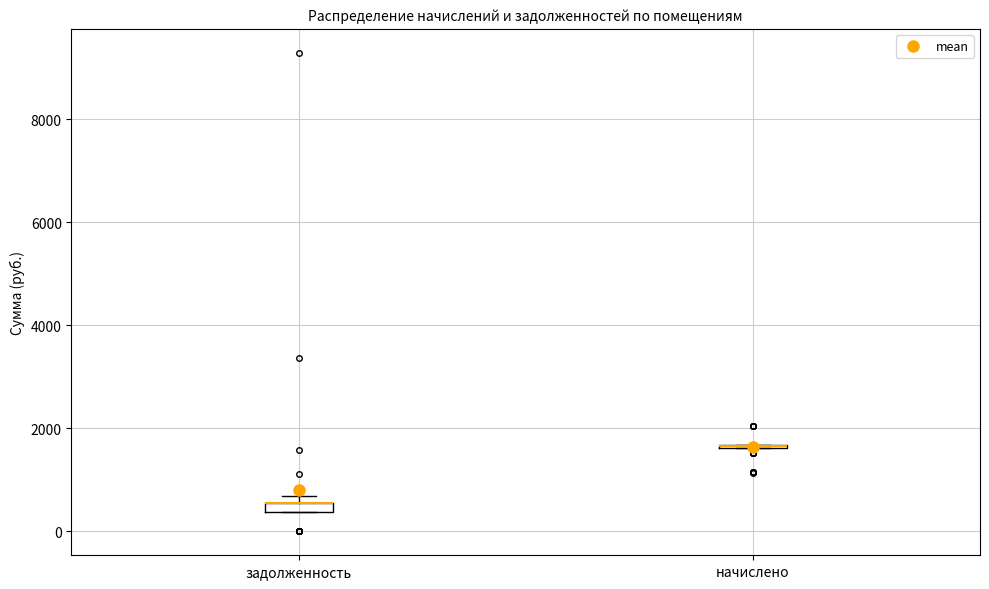

Where is the upper edge of the box for задолженность on the y-axis? The values are not printed on the chart, so give them approximately, as read against the axis.

600